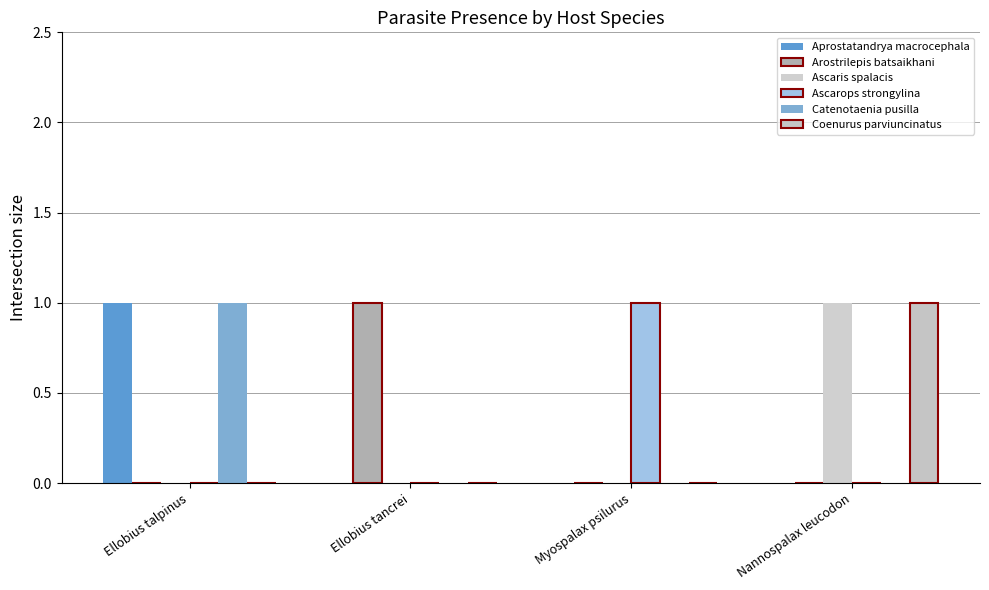

Reading right to left, list all the values displayed in this chart.

Aprostatandrya macrocephala: Nannospalax leucodon=0	Myospalax psilurus=0	Ellobius tancrei=0	Ellobius talpinus=1
Arostrilepis batsaikhani: Nannospalax leucodon=0	Myospalax psilurus=0	Ellobius tancrei=1	Ellobius talpinus=0
Ascaris spalacis: Nannospalax leucodon=1	Myospalax psilurus=0	Ellobius tancrei=0	Ellobius talpinus=0
Ascarops strongylina: Nannospalax leucodon=0	Myospalax psilurus=1	Ellobius tancrei=0	Ellobius talpinus=0
Catenotaenia pusilla: Nannospalax leucodon=0	Myospalax psilurus=0	Ellobius tancrei=0	Ellobius talpinus=1
Coenurus parviuncinatus: Nannospalax leucodon=1	Myospalax psilurus=0	Ellobius tancrei=0	Ellobius talpinus=0